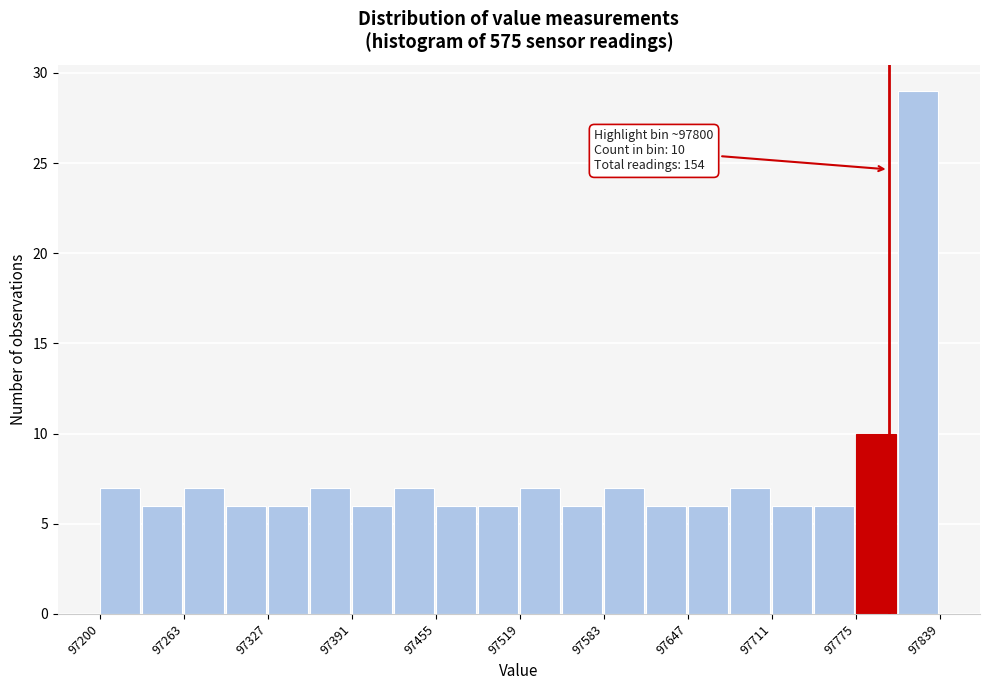

Read against the x-axis, roughly where is the centre of the tallest bar?

97820